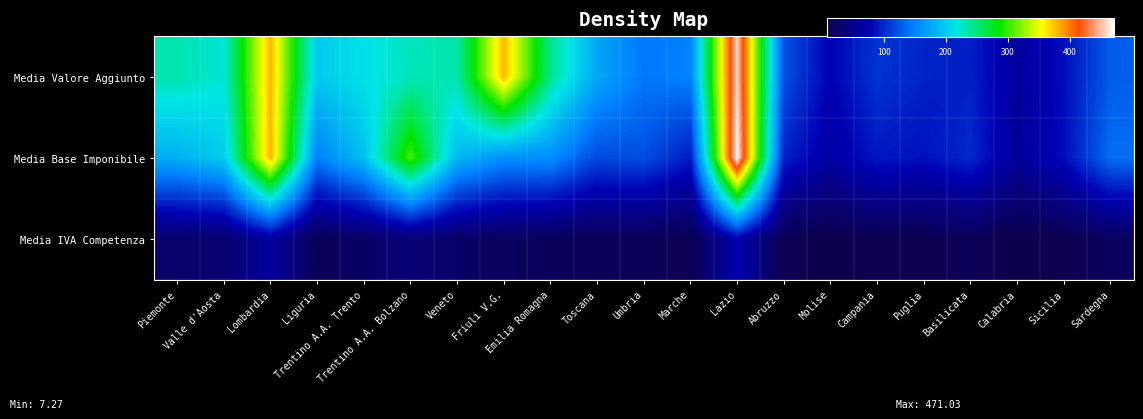

Rank the series at Lombardia from highest to lowest value.

Media Base Imponibile, Media Valore Aggiunto, Media IVA Competenza